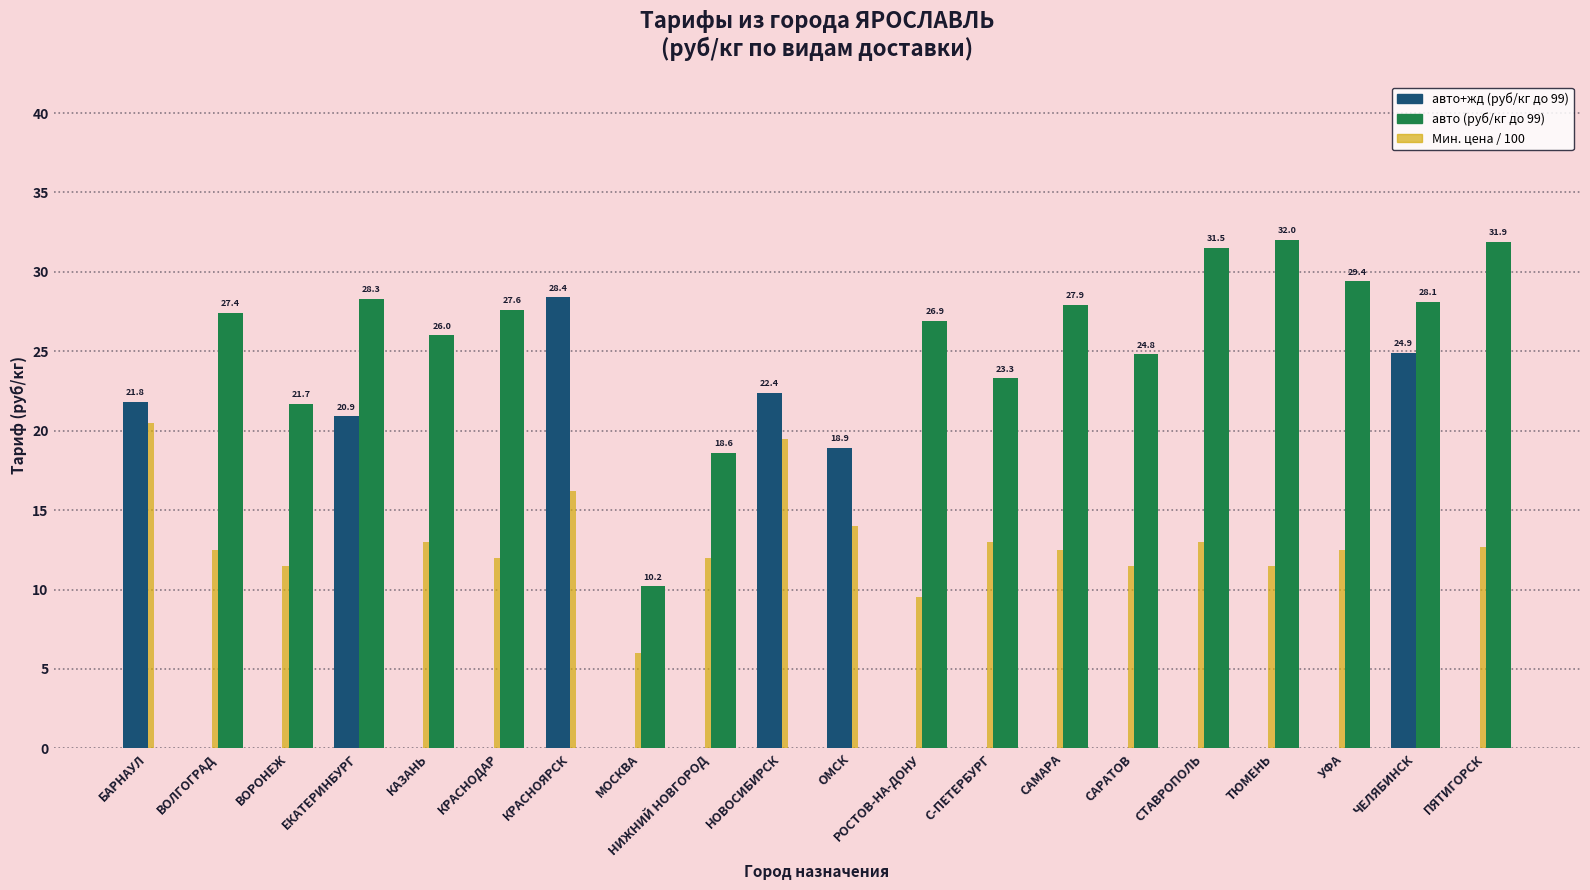

Are the bars horizontal?

No